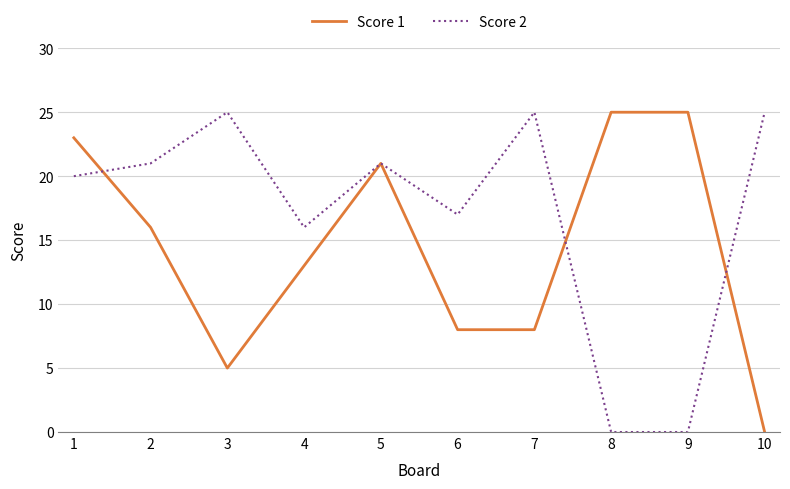

Is it true that Score 1 equals 25 at 9?

True